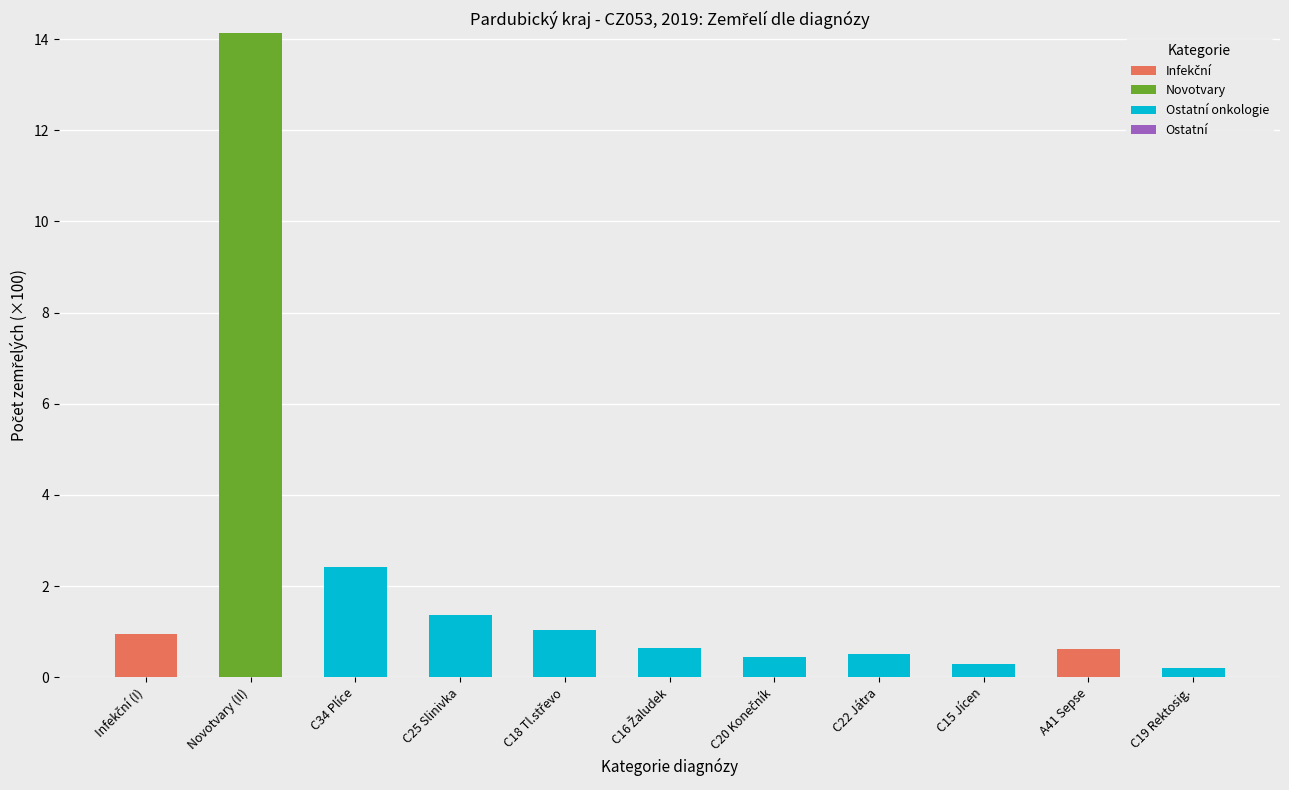

Does the chart contain stacked bars?

Yes